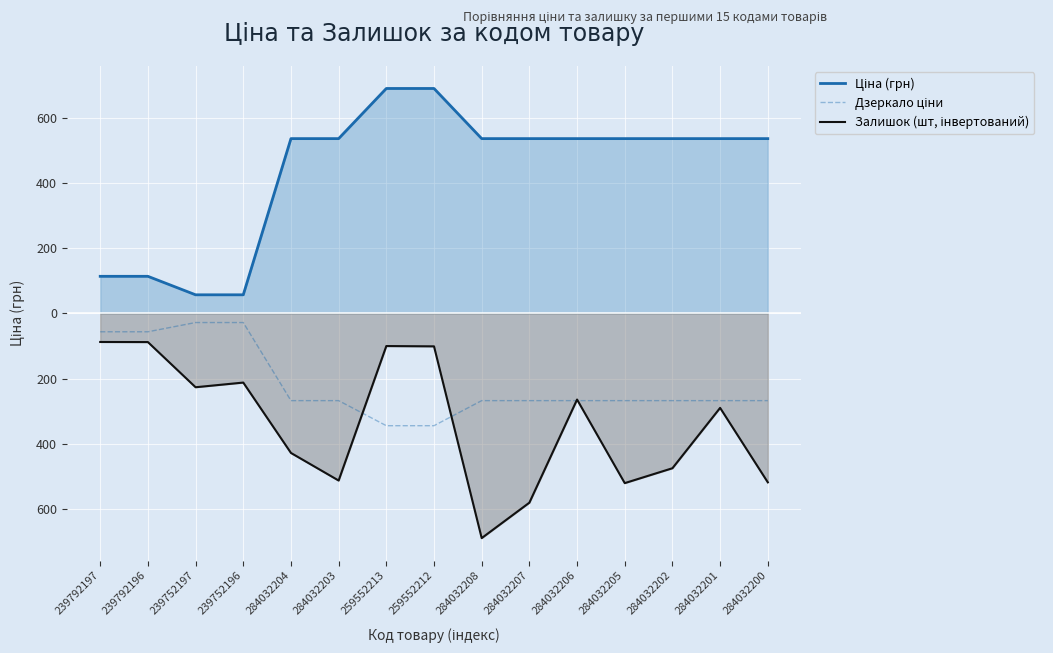

Does the chart display data point markers on the line(s)?

No